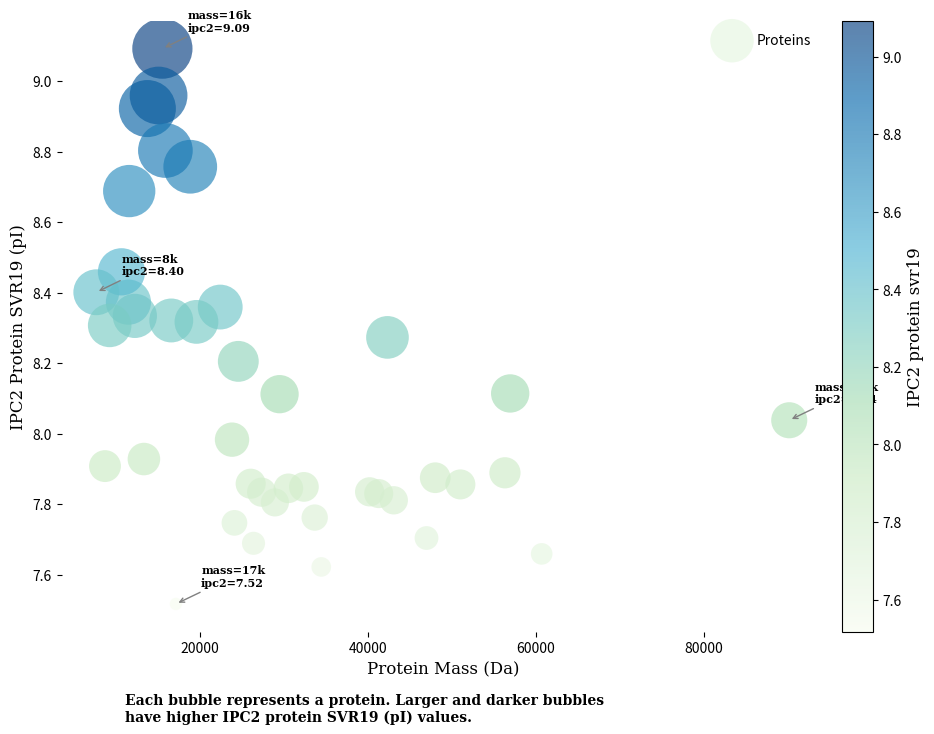

What is the range of Y values (max minus min)?

1.6